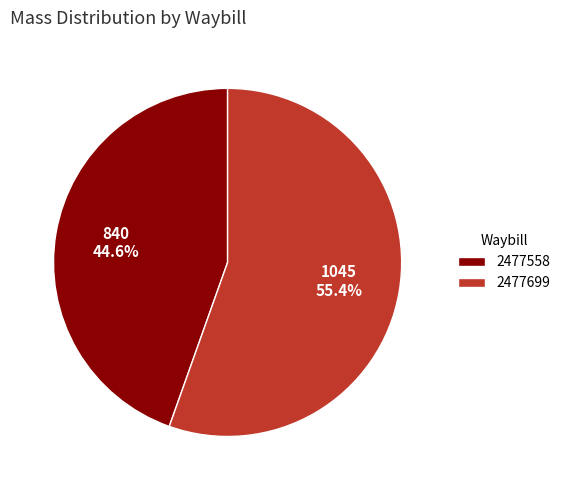

The 2477558 slice represents 34% of the pie. True or false?

False